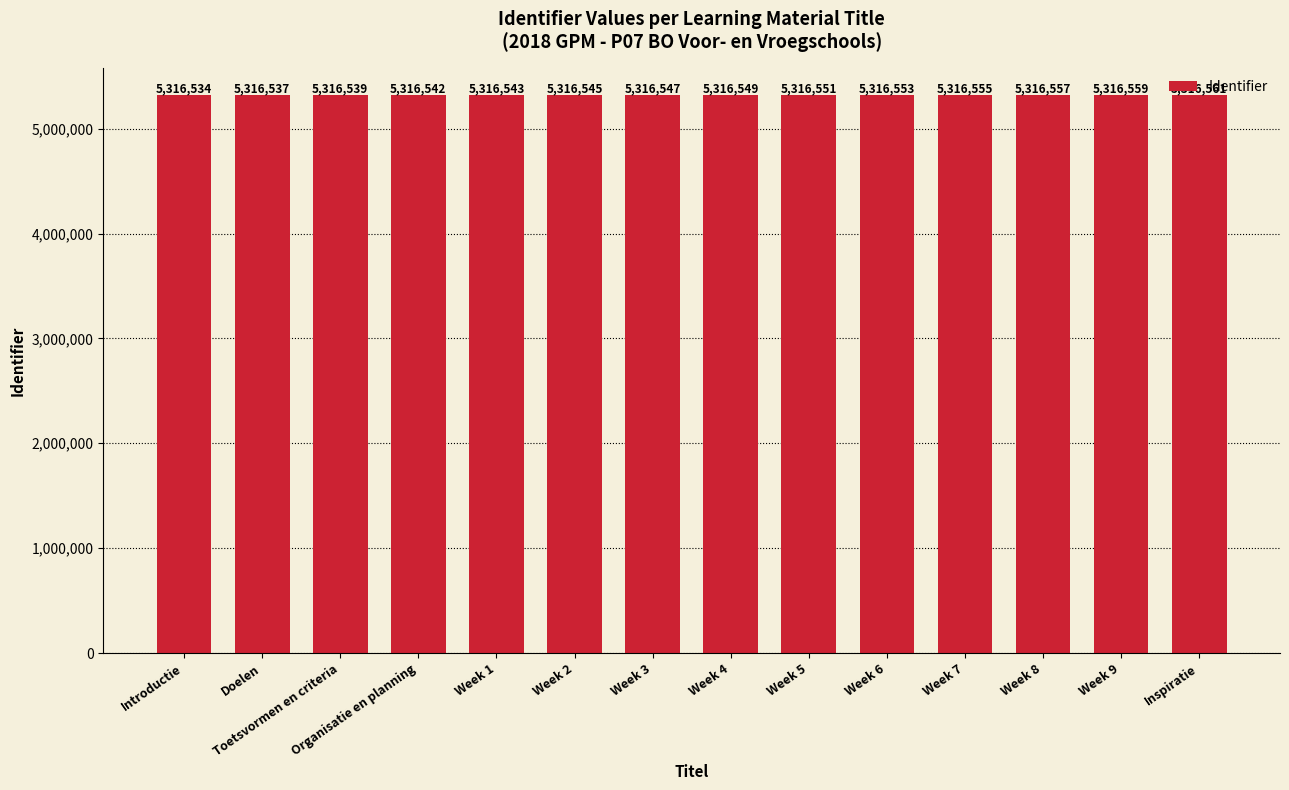

Reading left to right, what are all the values shown in this chart?

5316534	5316537	5316539	5316542	5316543	5316545	5316547	5316549	5316551	5316553	5316555	5316557	5316559	5316561